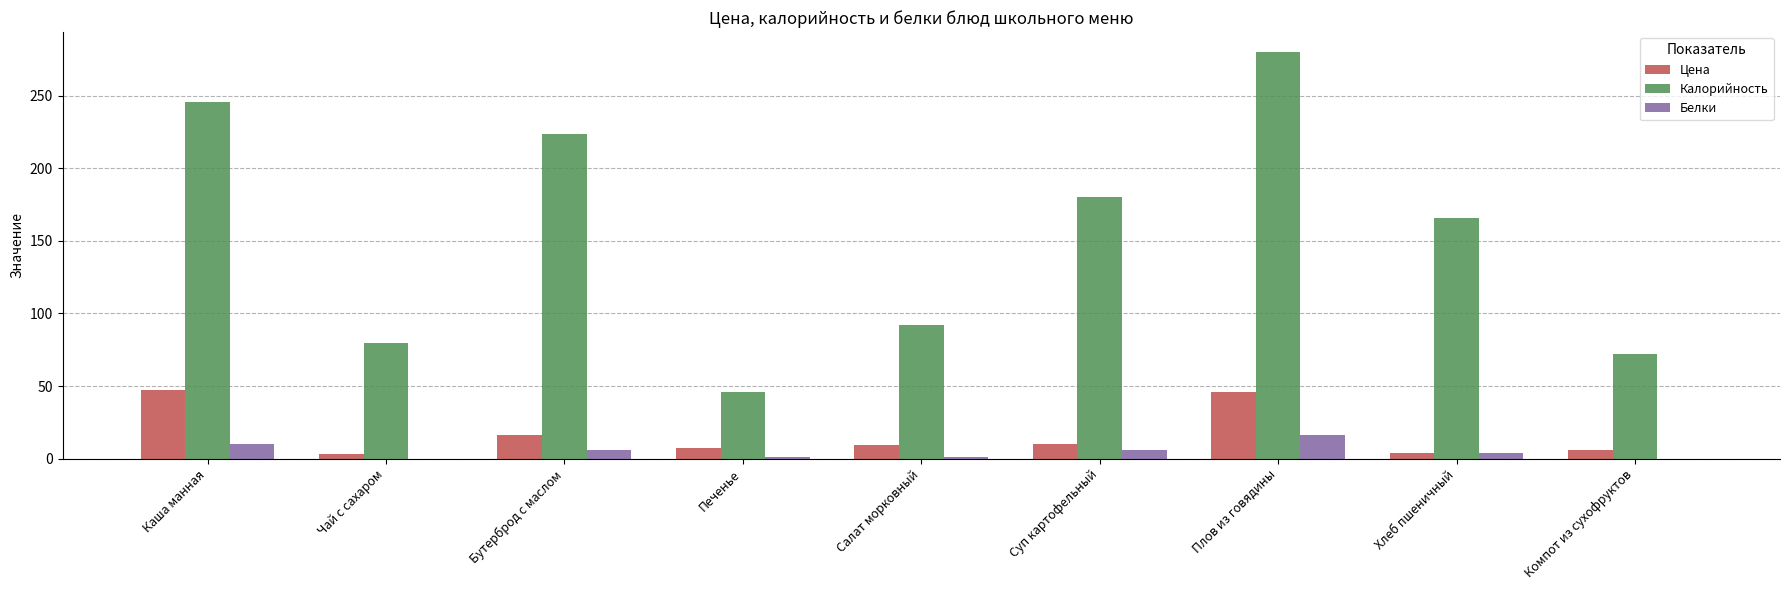

How many series are shown in this chart?

3